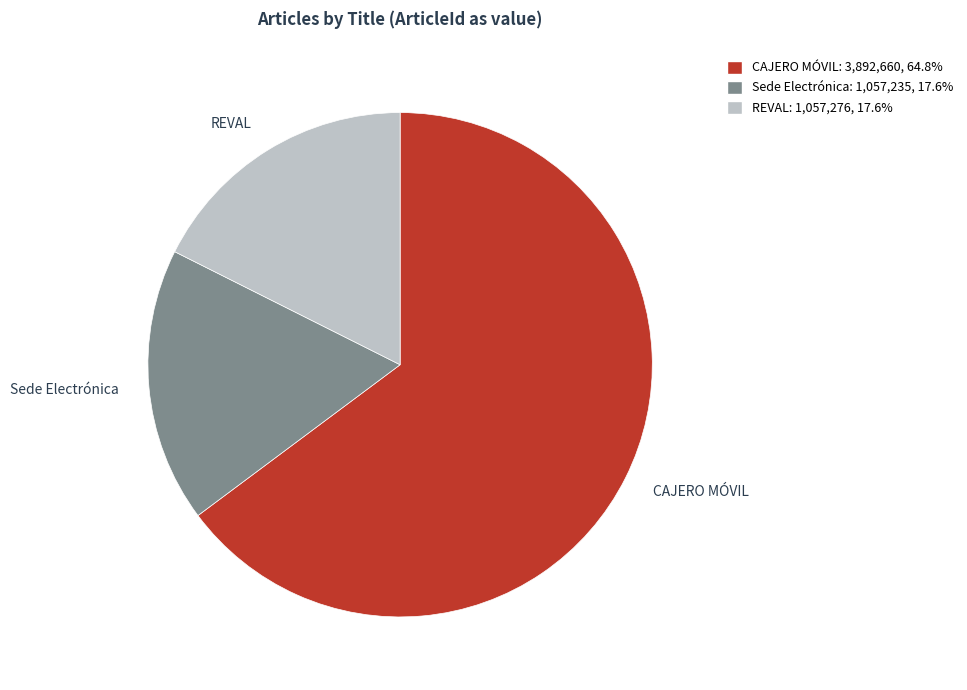

Count the number of slices in the pie.

3